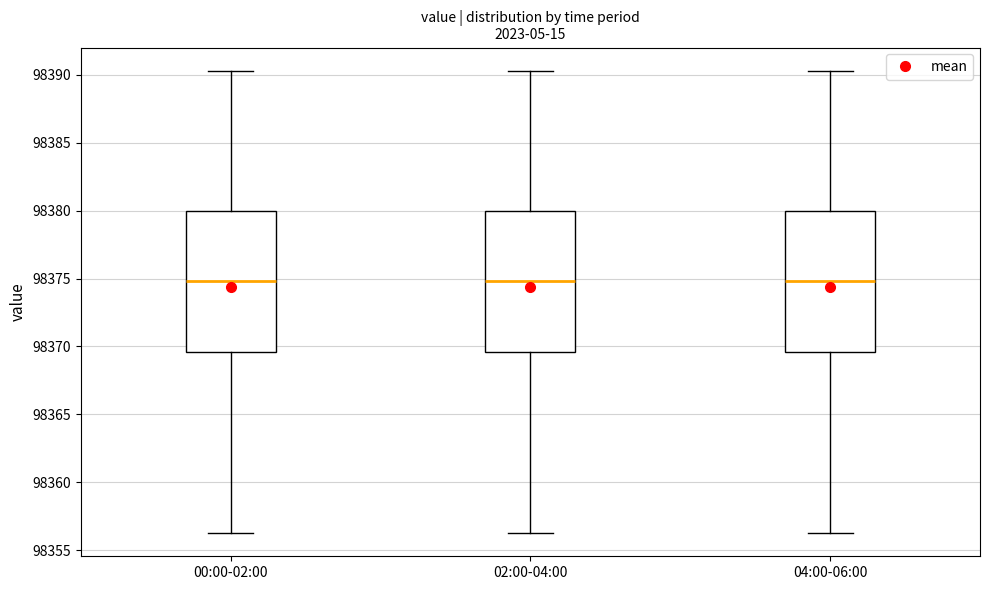

Reading left to right, transcribe this box plot: for each box, give where its median line is, the range the box spans, and where its two whiskers end, as read against the y-axis. The values are not printed on the chart, so give them approximately, as read against the axis.

00:00-02:00: median 98375.0, box 98369.5 to 98380.0, whiskers 98356.5 to 98390.5
02:00-04:00: median 98375.0, box 98369.5 to 98380.0, whiskers 98356.5 to 98390.5
04:00-06:00: median 98375.0, box 98369.5 to 98380.0, whiskers 98356.5 to 98390.5